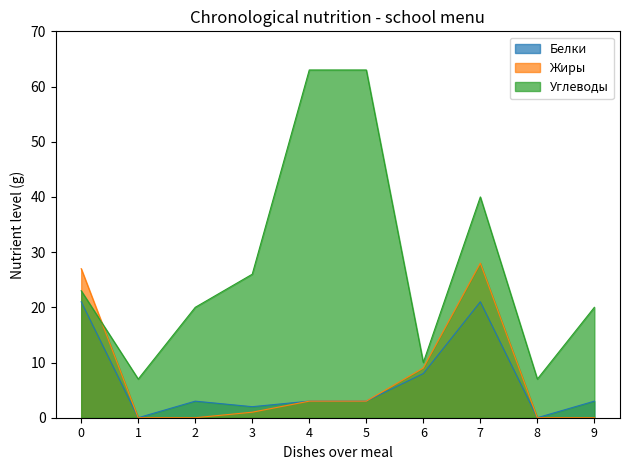

At which label is Углеводы closest to 35?

7